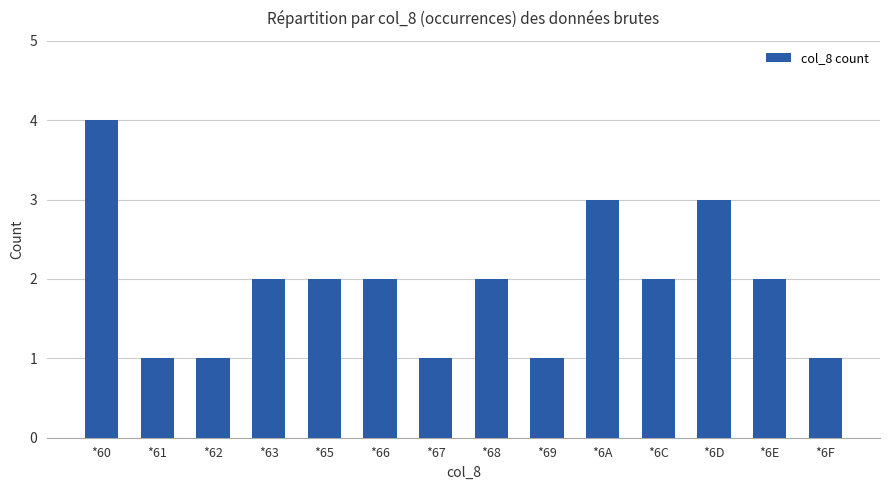

What is the difference between the maximum and minimum values?

3